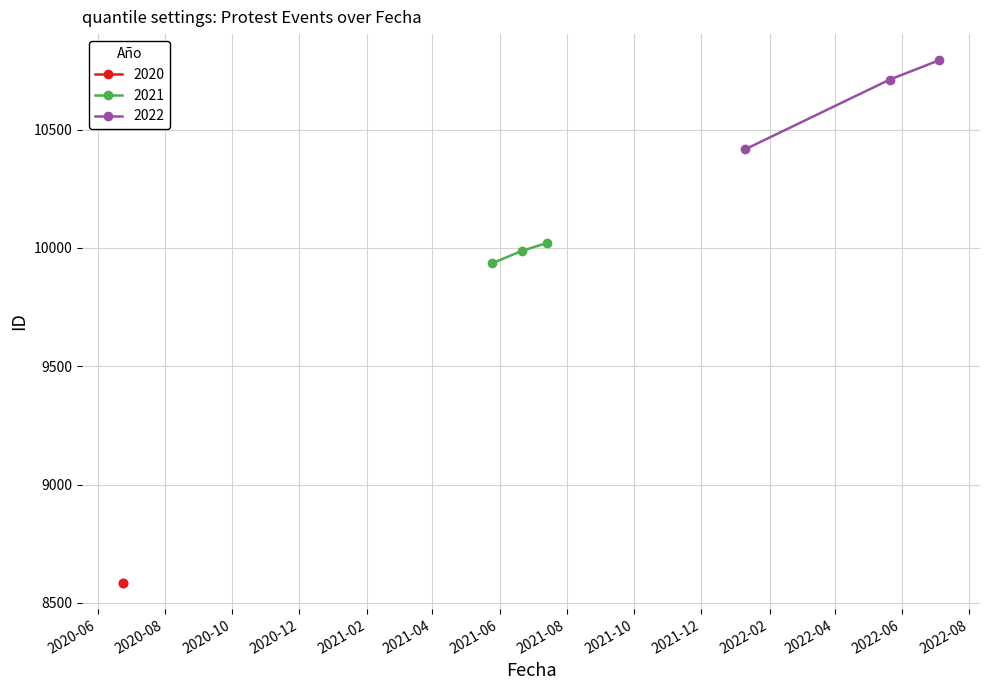

How many data points in 2022 are above 10711?

1